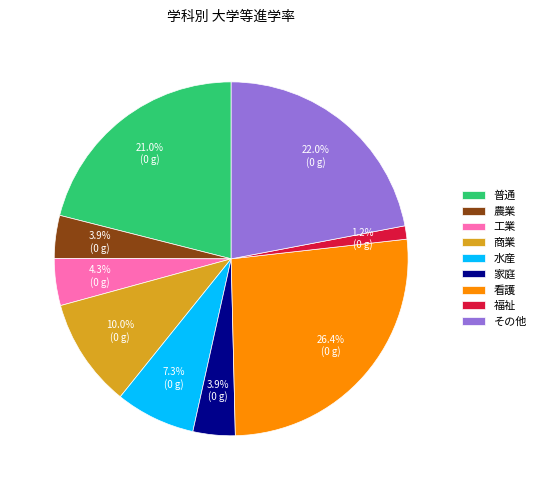

Does any single category account for the majority?

No